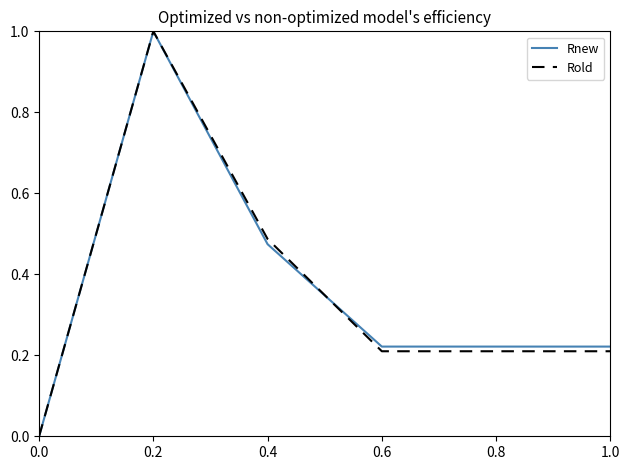

Which series changed the most between 0.0 and 1.0?

Rnew